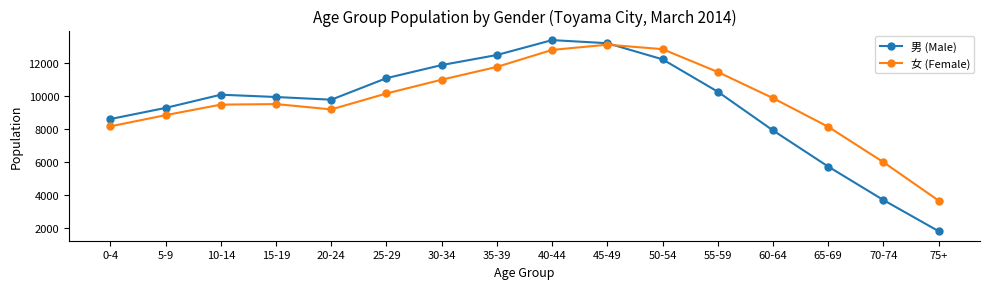

What is the sum of all 女 (Female) values?

156305